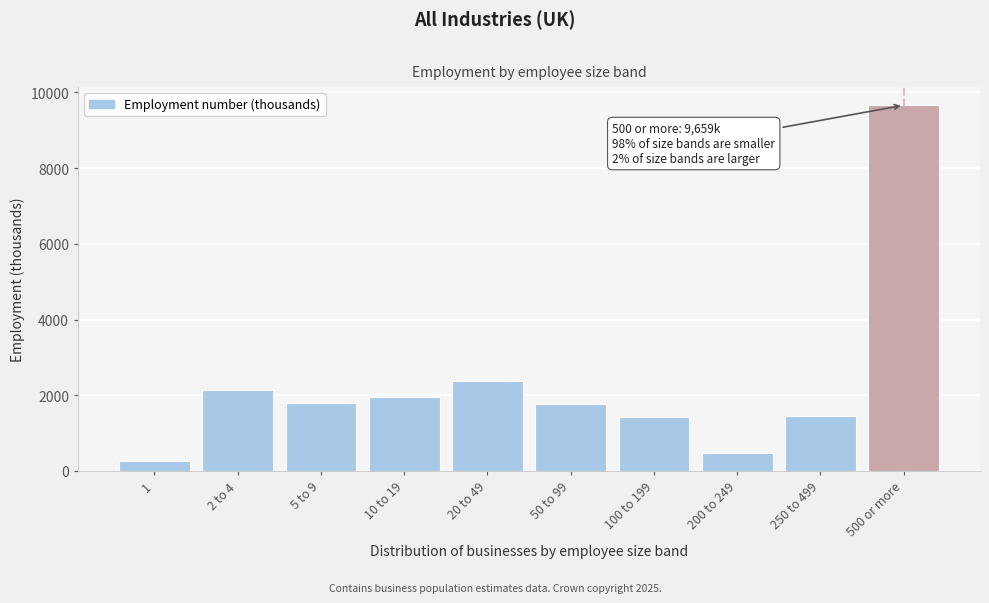

The value at 1 is 275. True or false?

True